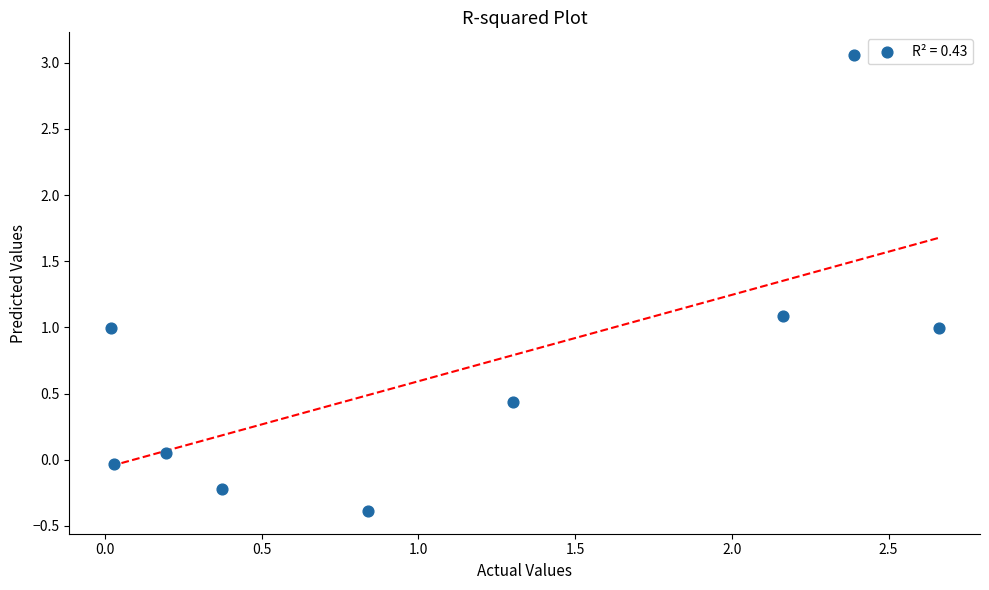

What is the range of X values (max minus min)?

2.6